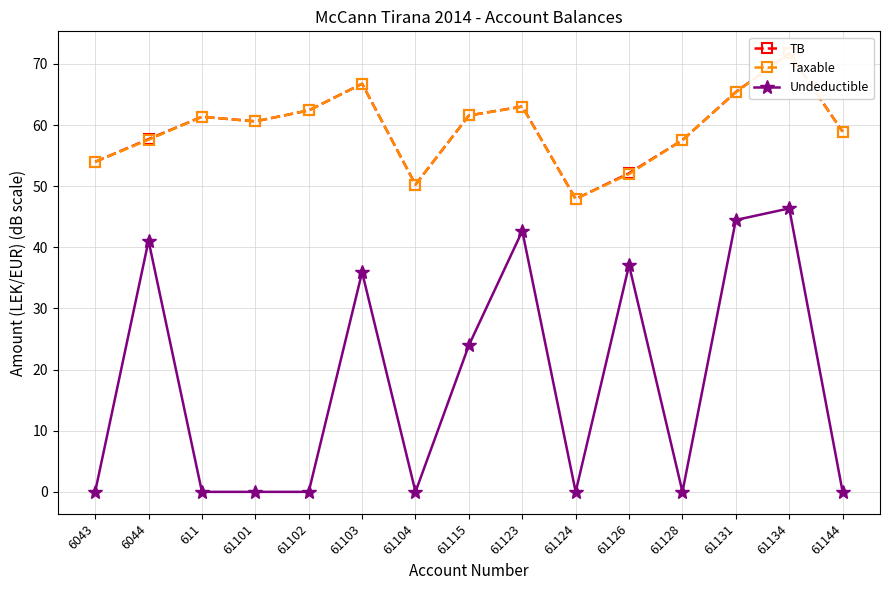

Which label corresponds to the largest value in the chart?

61134